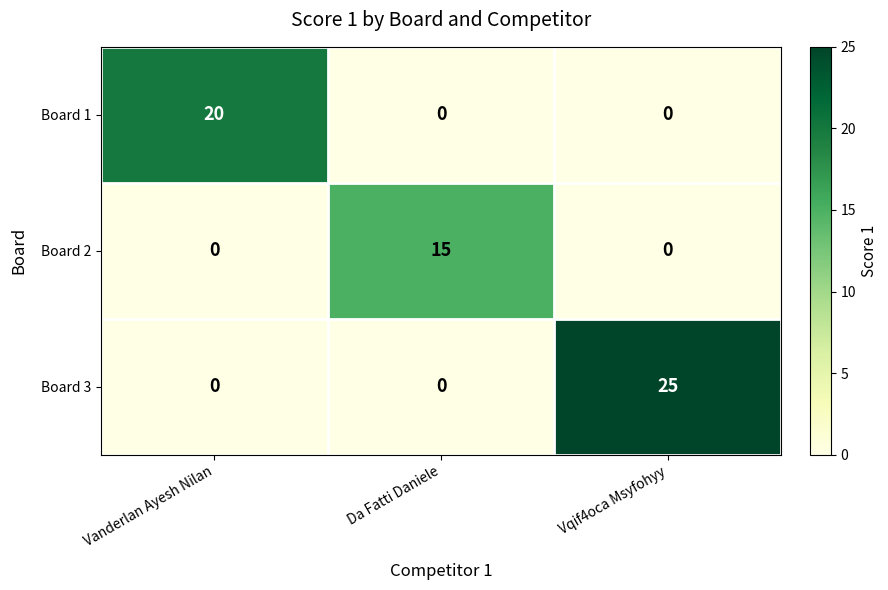

Reading left to right, what are all the values shown in this chart?

Board 1: 20	0	0
Board 2: 0	15	0
Board 3: 0	0	25